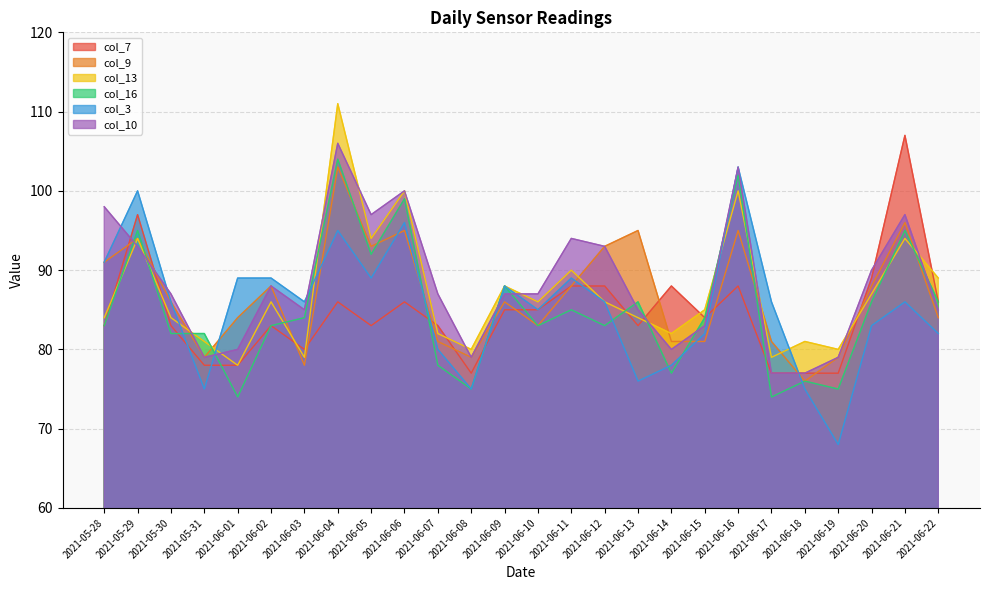

After their last crossing, which series has the higher values: col_13 or col_3?

col_13